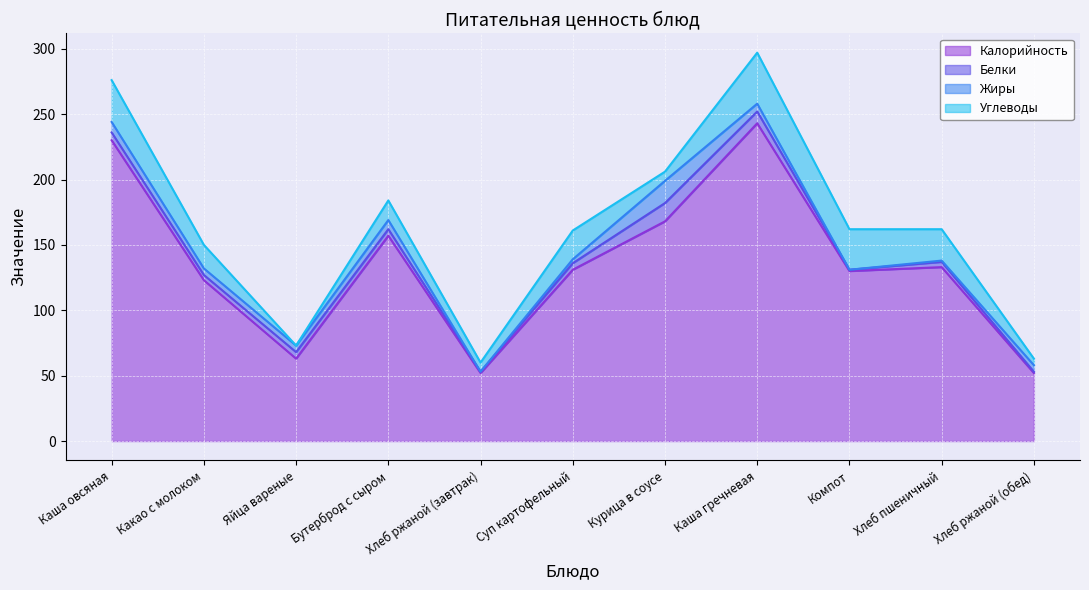

What is the total value across all series at Бутерброд с сыром?

184